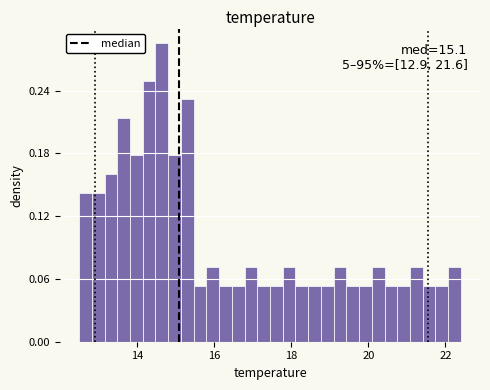

Around what value on the x-axis is the tallest bar? Give the approximate position of its centre, as read against the axis.

14.6